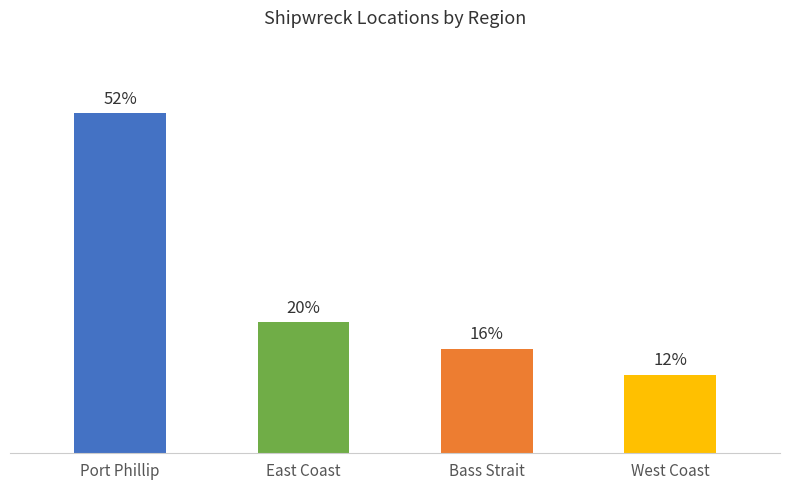

List the labels in order of value, largest first.

Port Phillip, East Coast, Bass Strait, West Coast